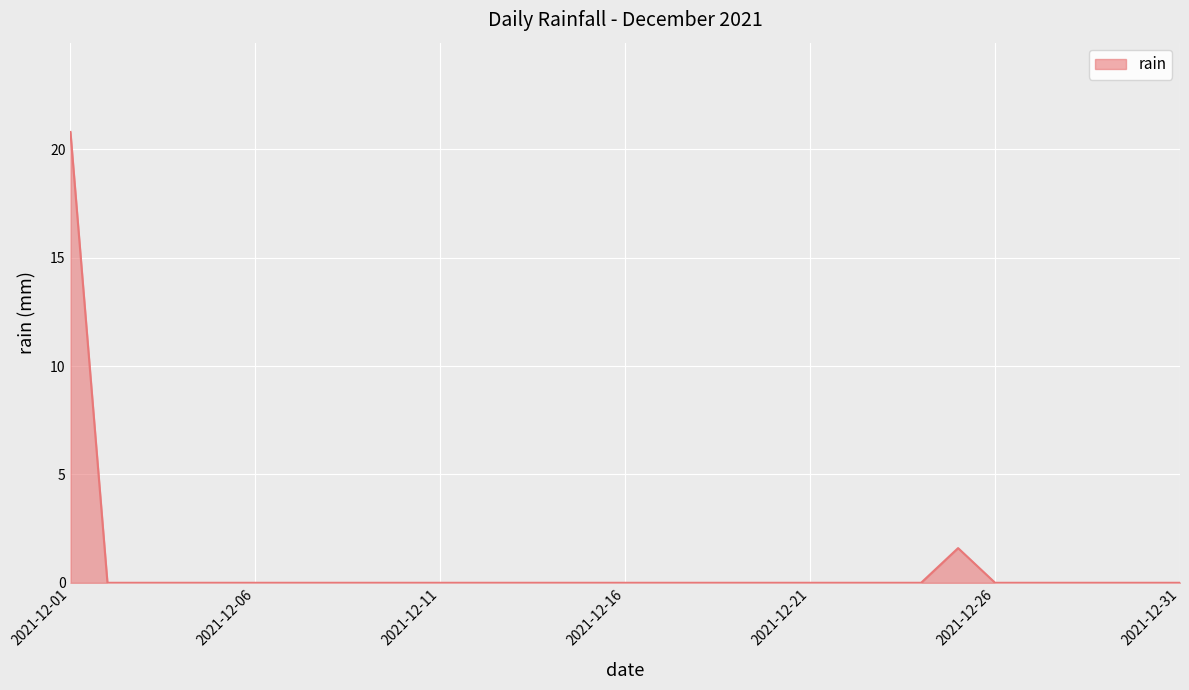

What is the difference between the maximum and minimum values?

20.8